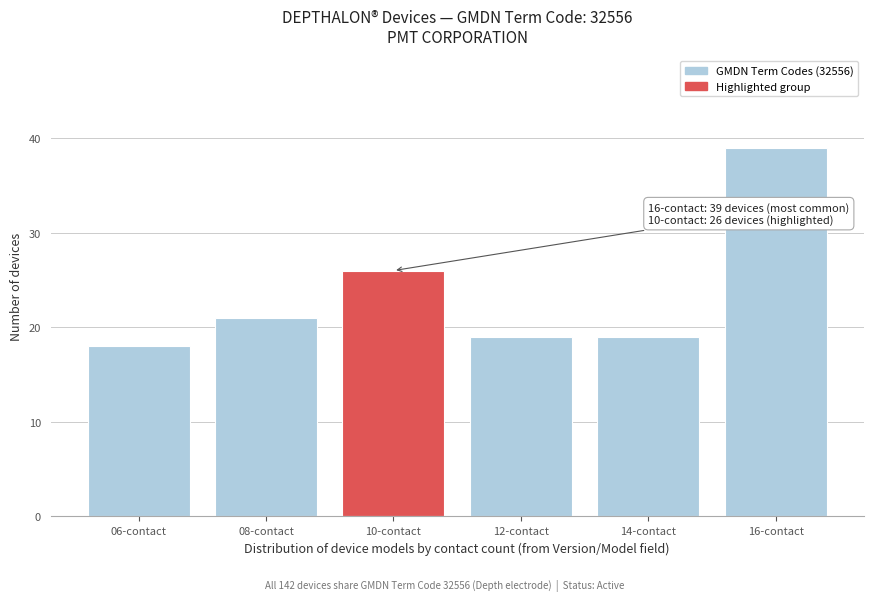

Reading left to right, list all the values displayed in this chart.

06-contact=18	08-contact=21	10-contact=26	12-contact=19	14-contact=19	16-contact=39